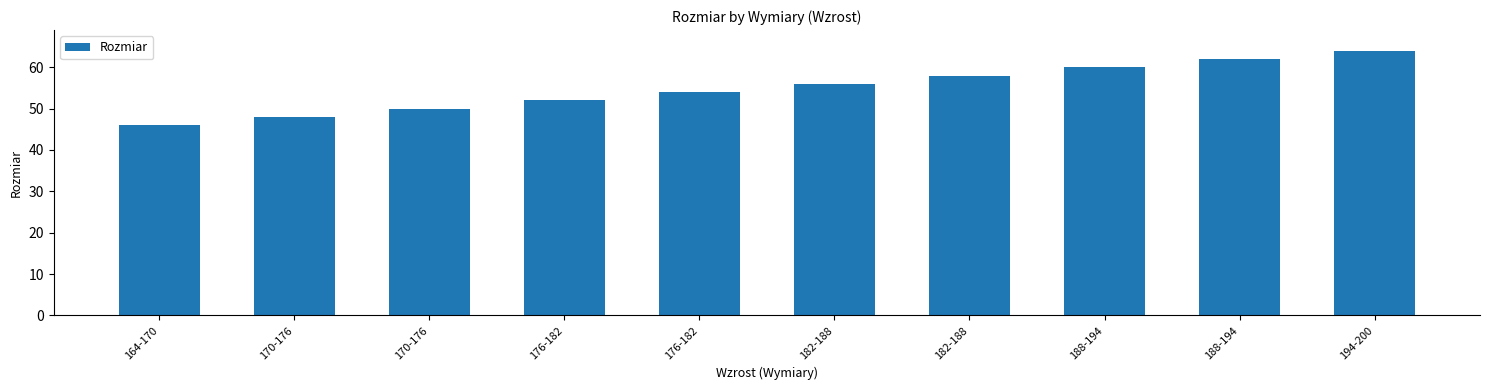

List the labels in order of value, smallest first.

164-170, 170-176, 170-176, 176-182, 176-182, 182-188, 182-188, 188-194, 188-194, 194-200